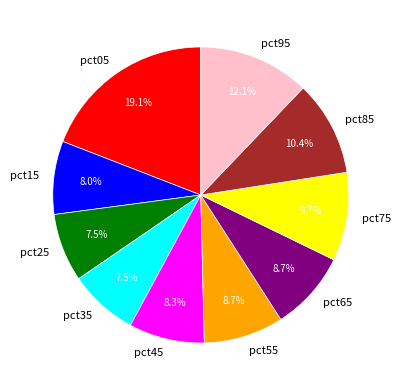

The pct65 slice represents 19% of the pie. True or false?

False